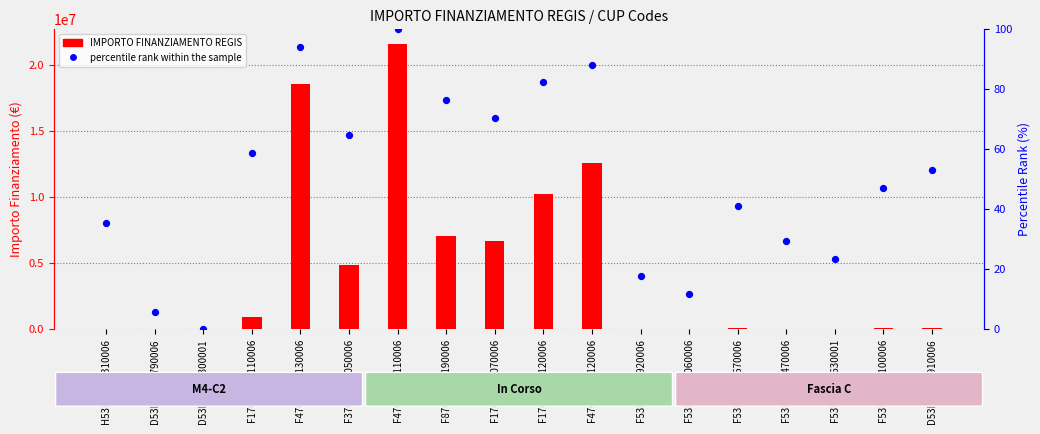

Which series has the largest total across all categories?

IMPORTO FINANZIAMENTO REGIS